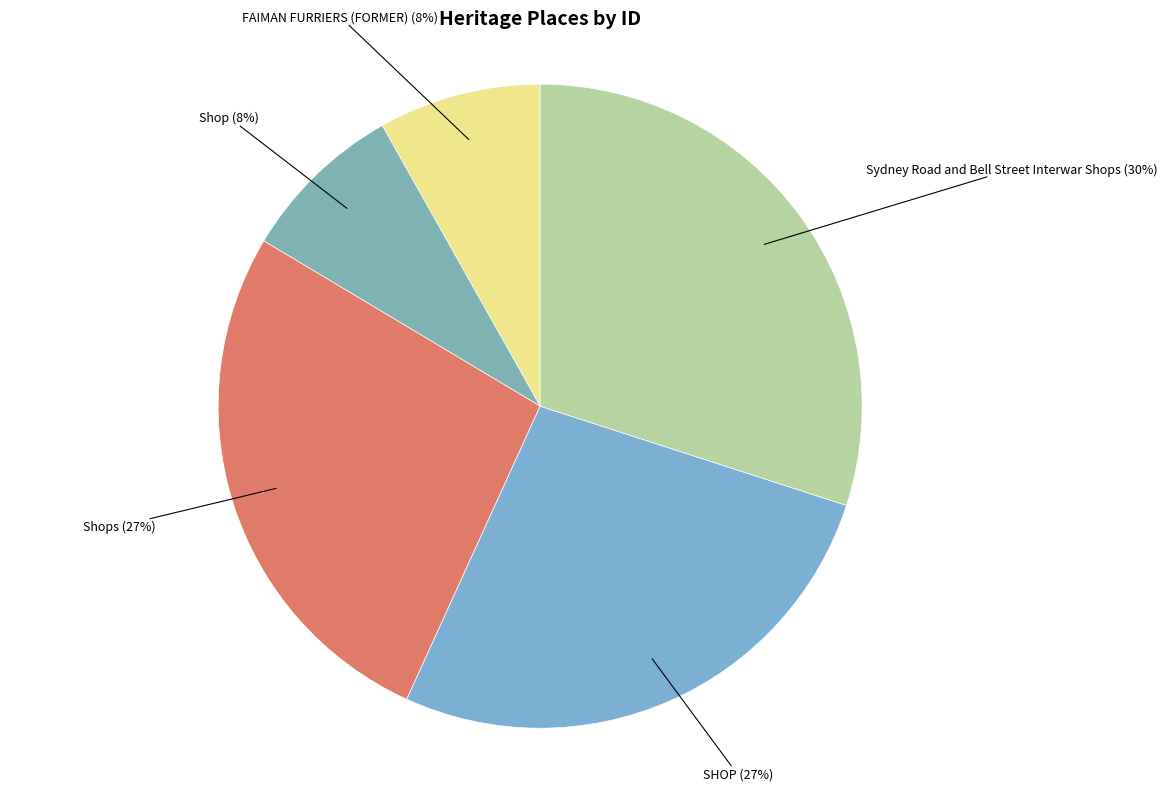

To the nearest percent, what percentage of the pie is Sydney Road and Bell Street Interwar Shops?

30%